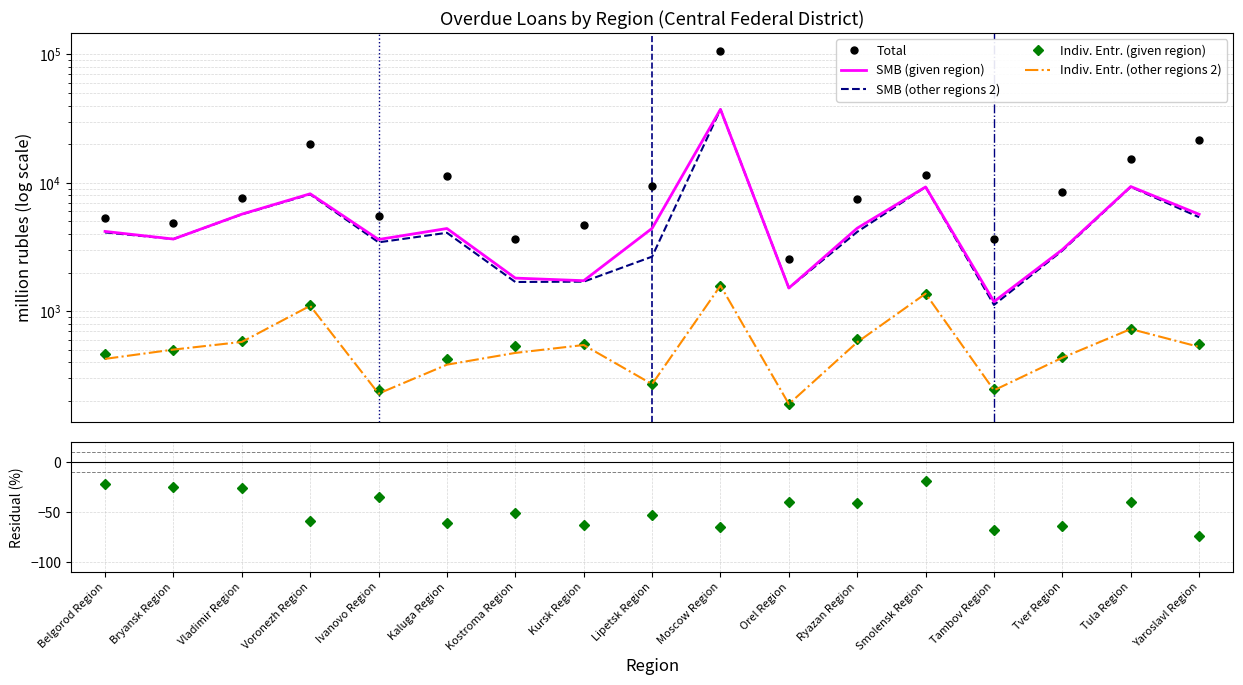

What is the sum of the Residual (%) values at Kaluga Region and Bryansk Region?

-85.5